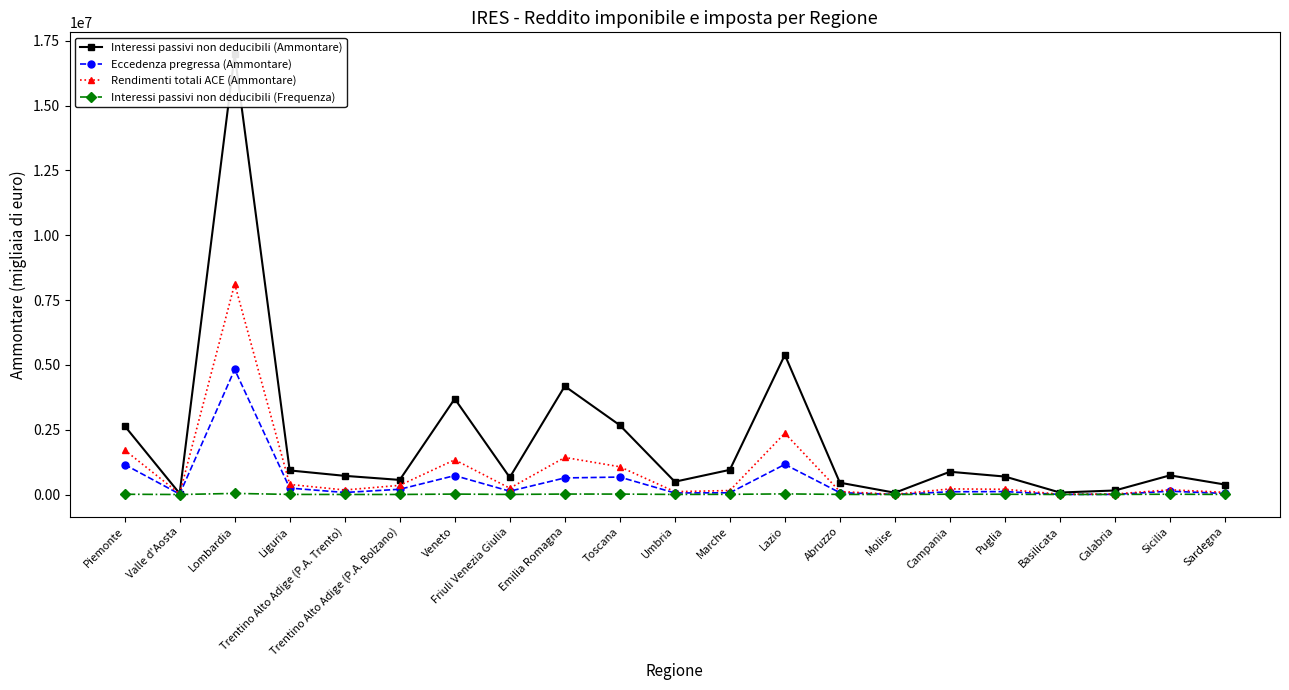

What is the difference between the Eccedenza pregressa (Ammontare) values at Molise and Trentino Alto Adige (P.A. Bolzano)?

199656